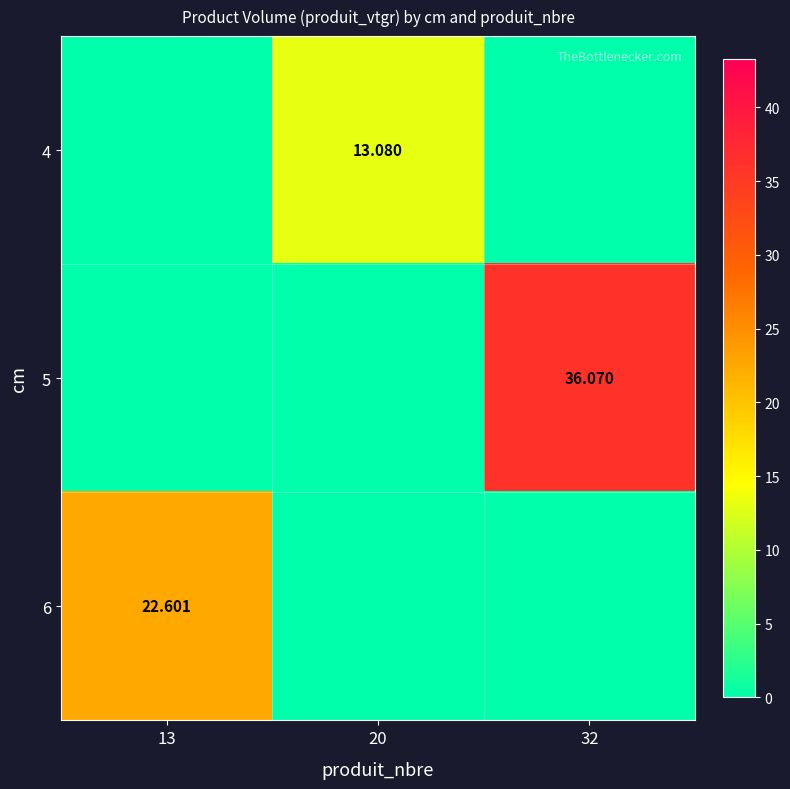

How many data points in 6 are above 0?

1